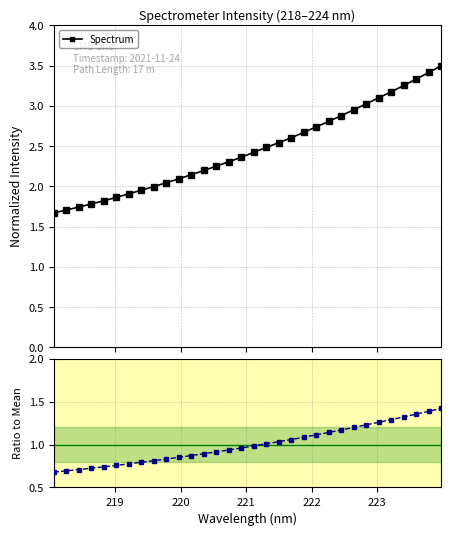

What is the value of the Spectrum point at the 27th from the left?

3.1